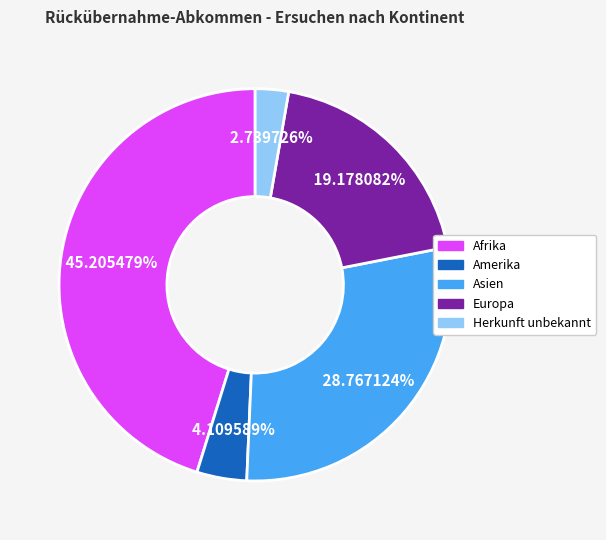

Does Amerika represent more than half of the total?

No